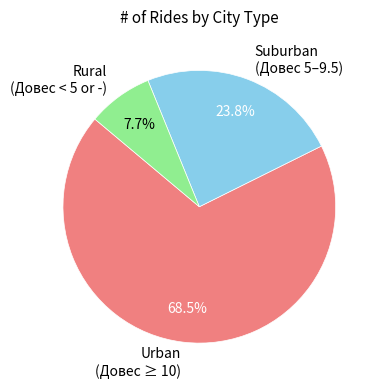

How much of the chart is everything except Urban (Довес ≥ 10)?

31.5%